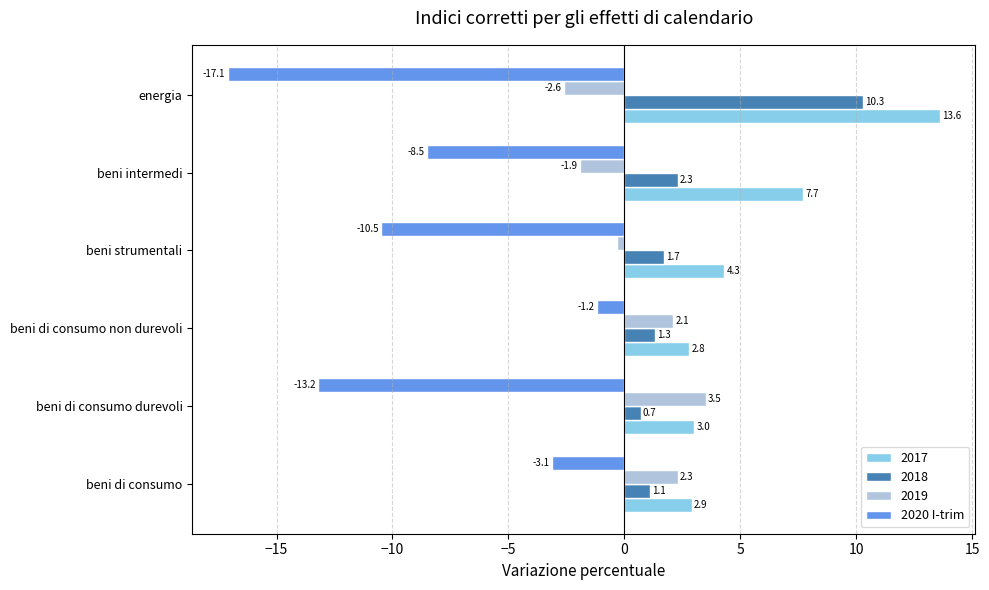

At beni intermedi, list the series in order from largest to smallest.

2017, 2018, 2019, 2020 I-trim